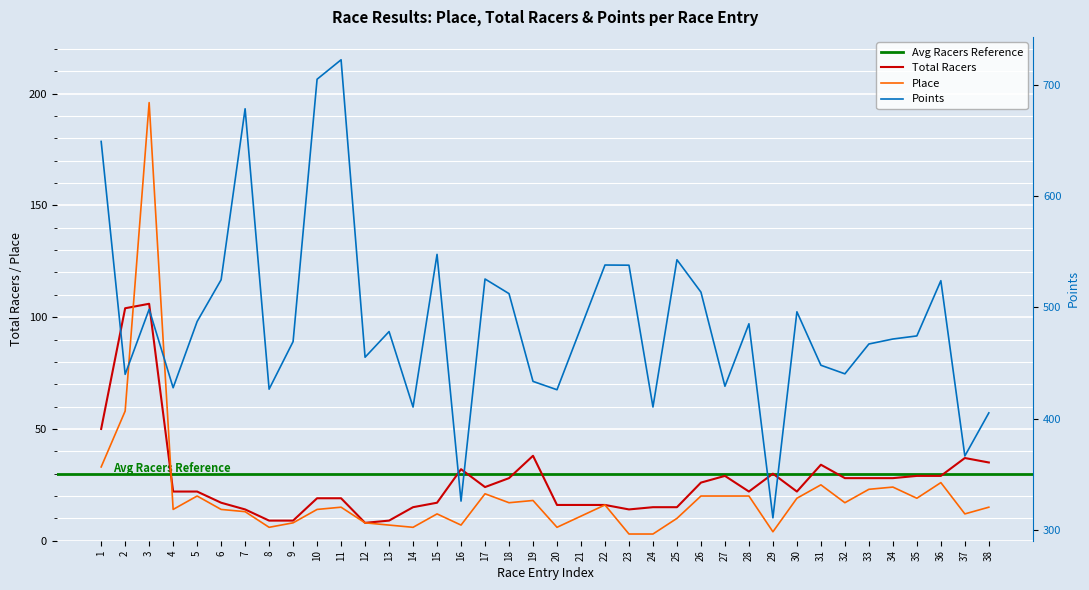

How many interior local peaks does the Points series have?

11